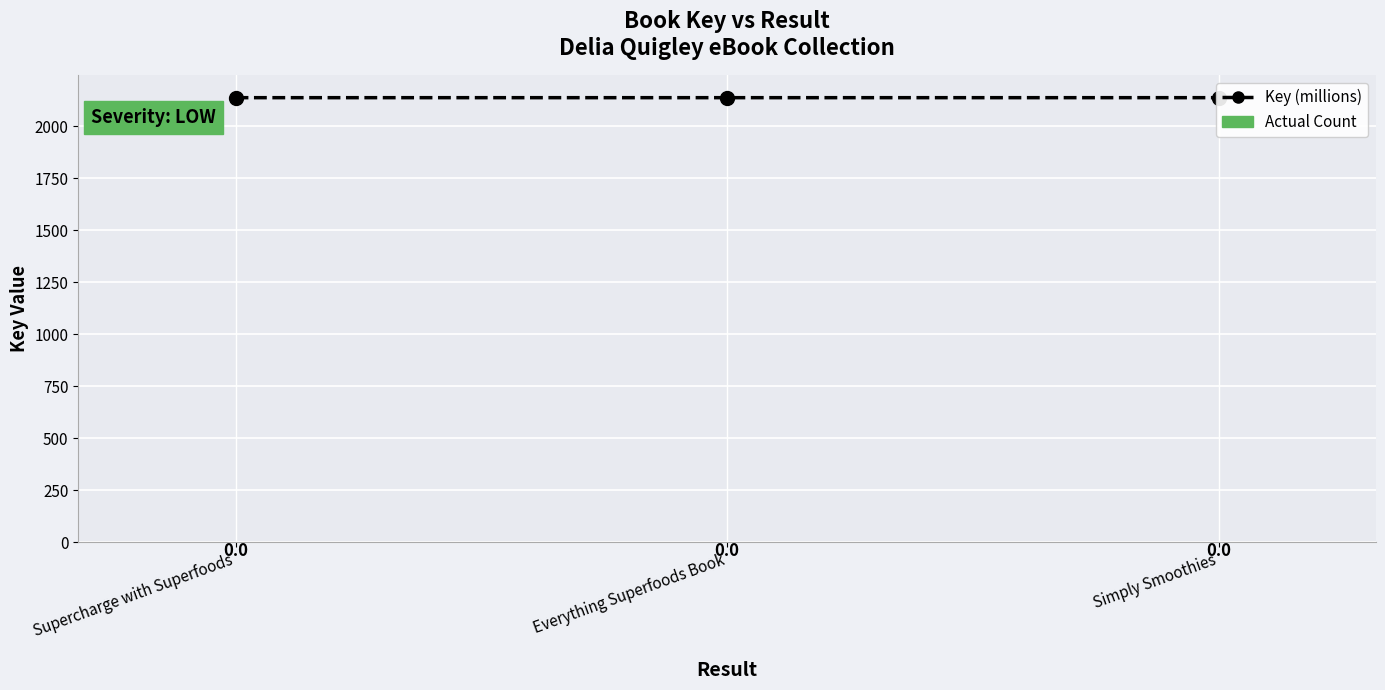

Rank the series by their maximum value, from lowest to highest.

Actual Count, Key (millions)